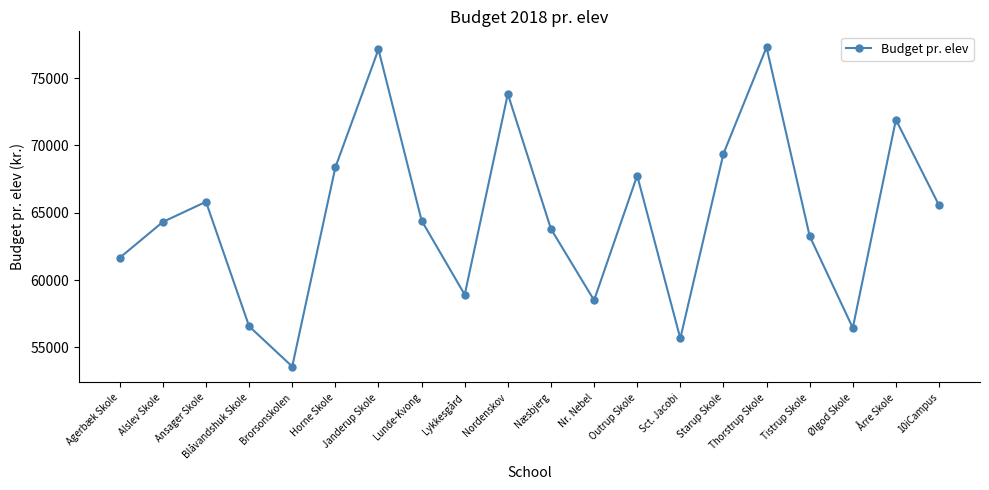

What is the sum of the values at Agerbæk Skole and Lunde-Kvong?

126081.6